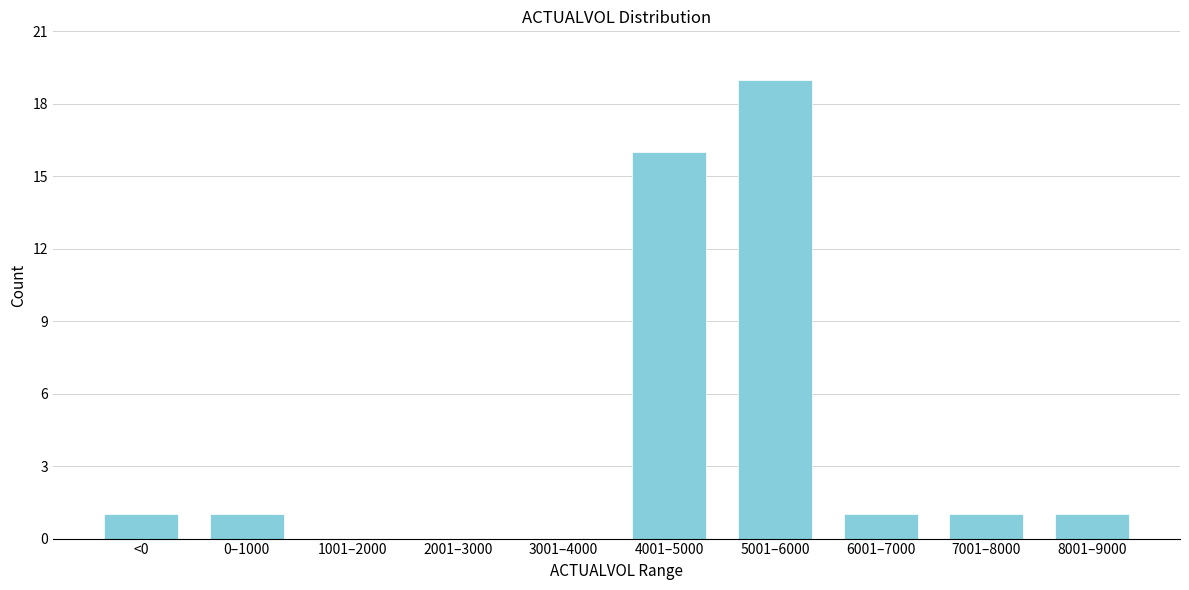

Reading left to right, transcribe all the data shown in this chart.

<0=1	0–1000=1	1001–2000=0	2001–3000=0	3001–4000=0	4001–5000=16	5001–6000=19	6001–7000=1	7001–8000=1	8001–9000=1